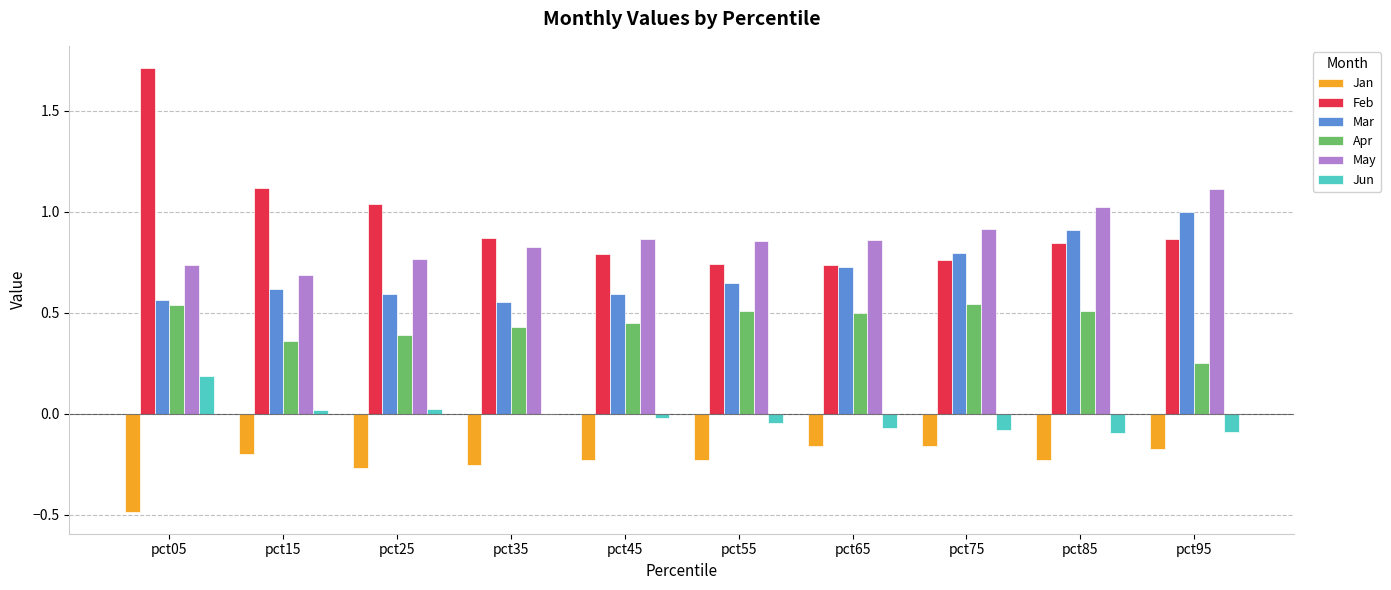

What is the maximum value shown in the chart?

1.7